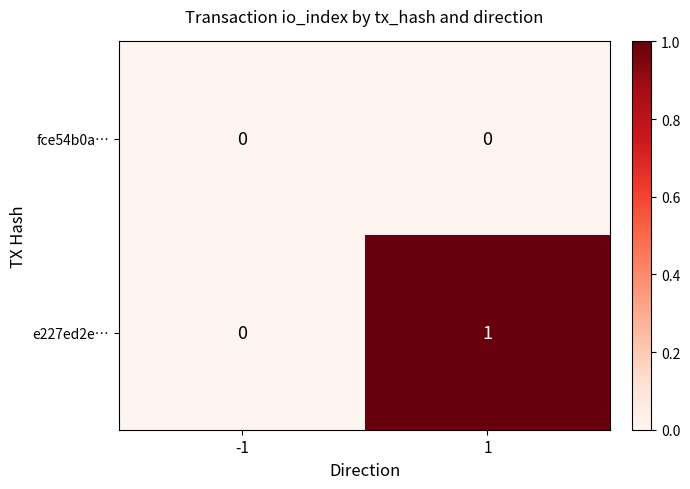

Which series has the largest total across all categories?

e227ed2e…